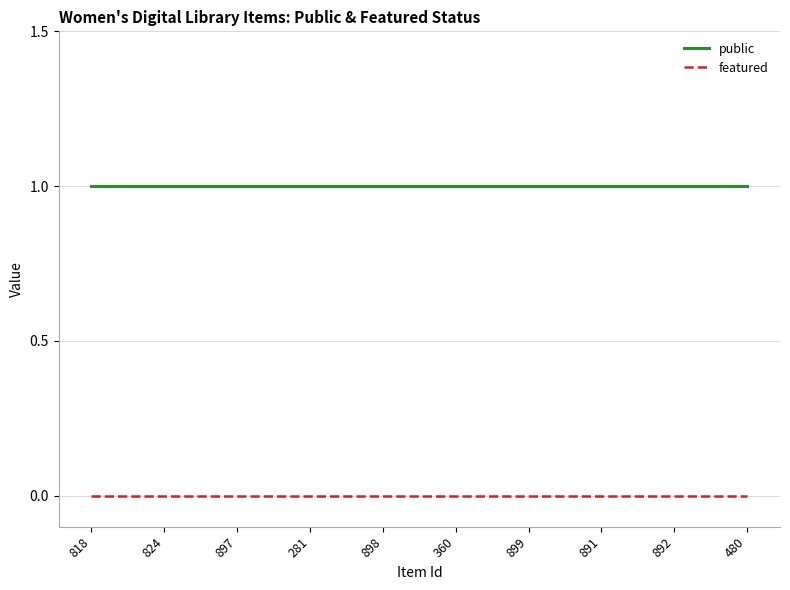

What is the total value across all series at 818?

1